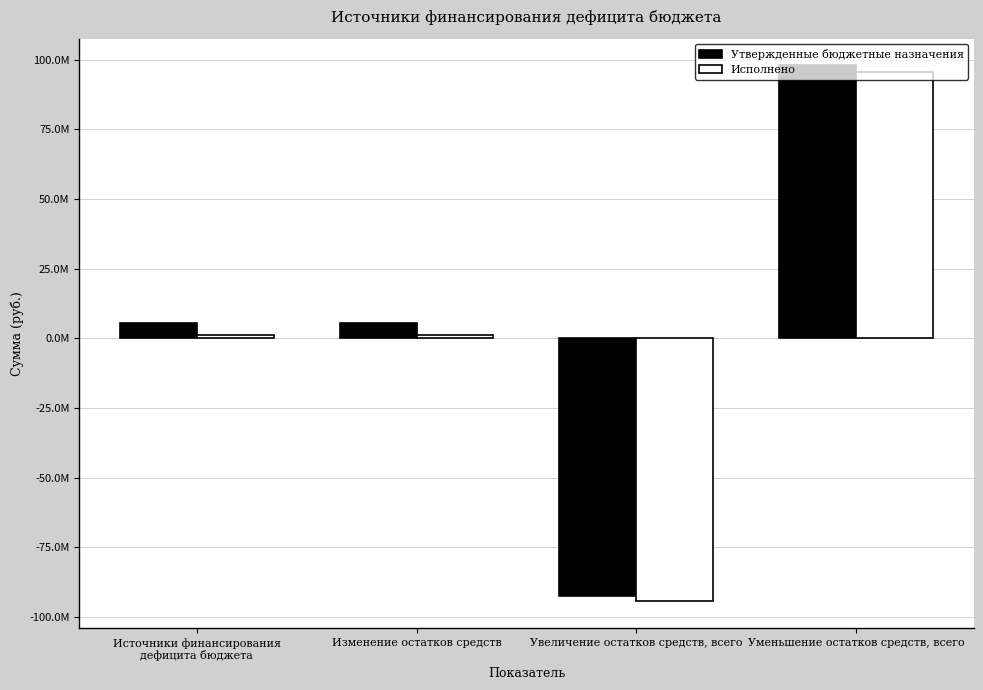

What is the average value of the Исполнено series?

852423.0